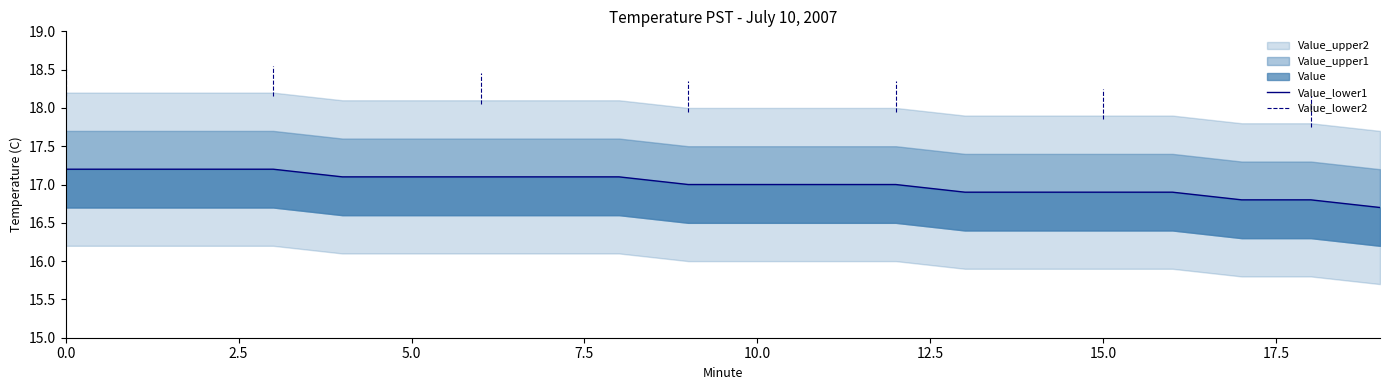

True or false: Value_lower2 and Value_upper2 intersect in this chart.

False